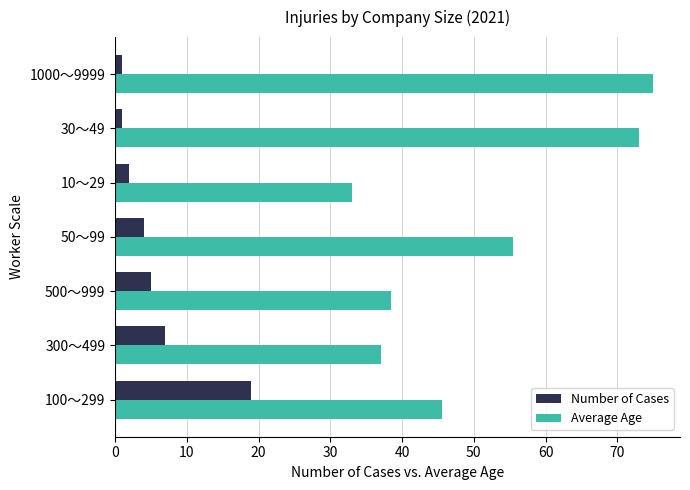

Where is Average Age nearest to the value 54?

50～99